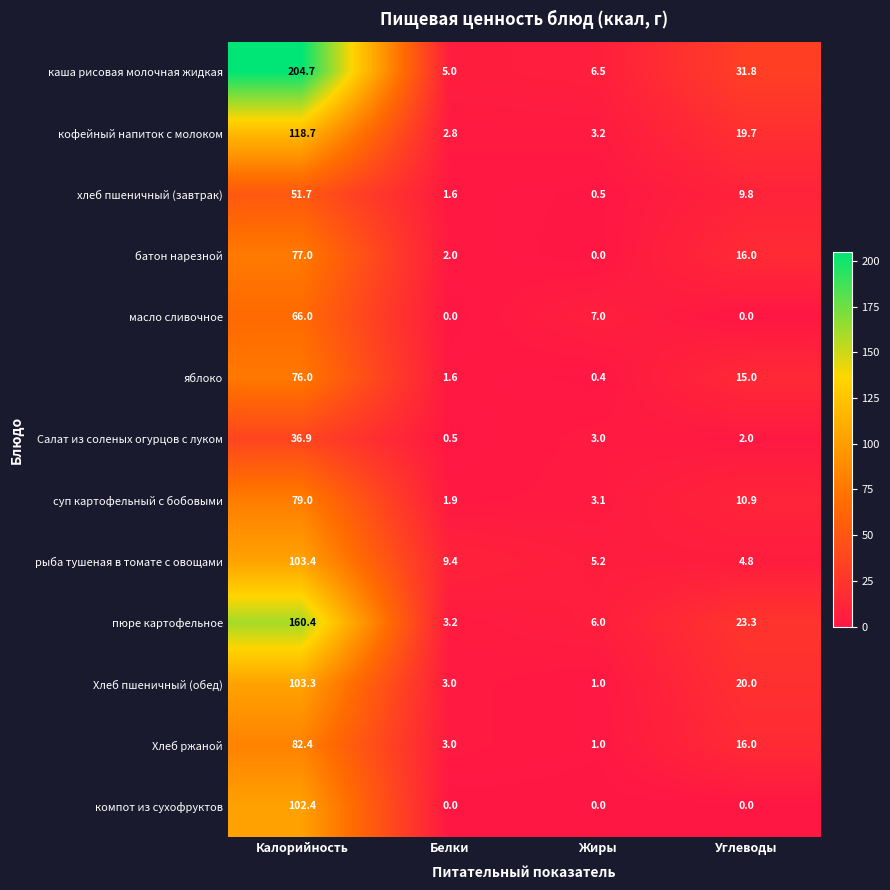

How many categories are shown in the chart?

4